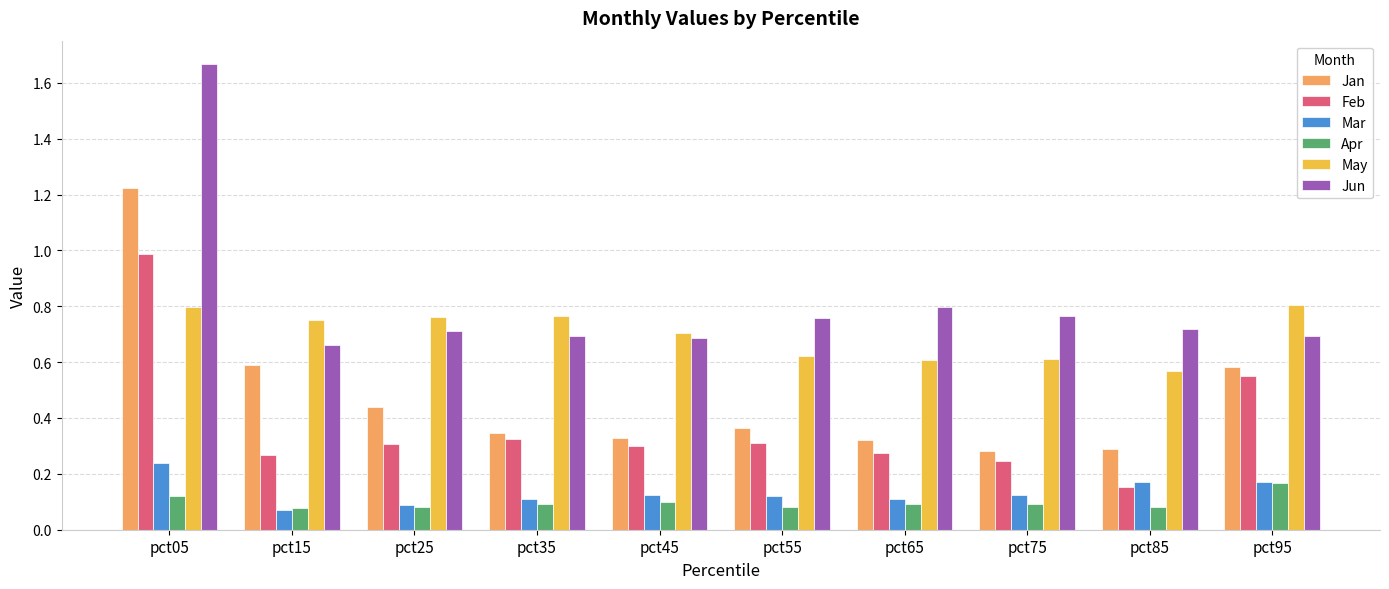

At how many categories does at least one series exceed 0?

10